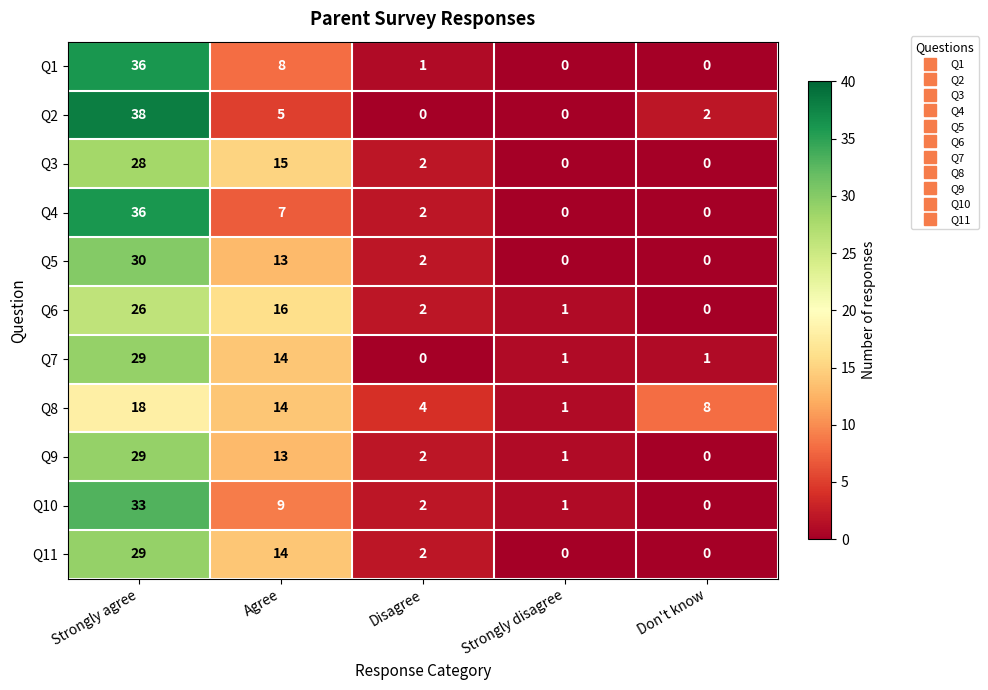

What is the difference between the highest and lowest values at Strongly disagree?

1